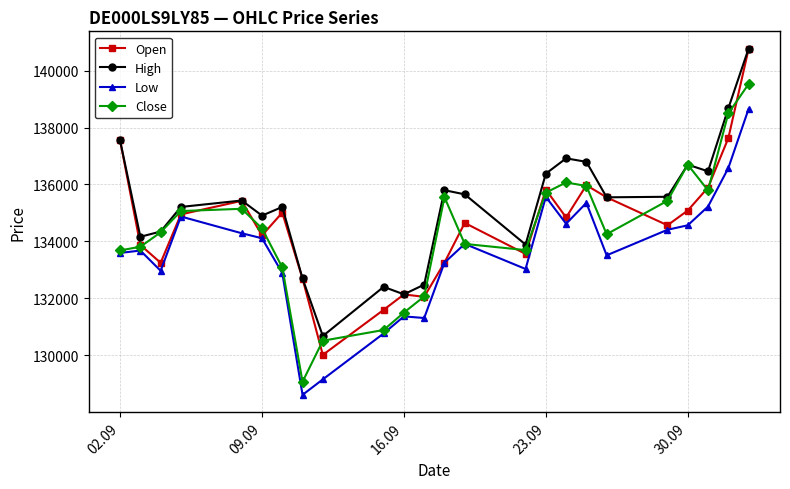

True or false: Close has more than 2 interior local peaks.

True